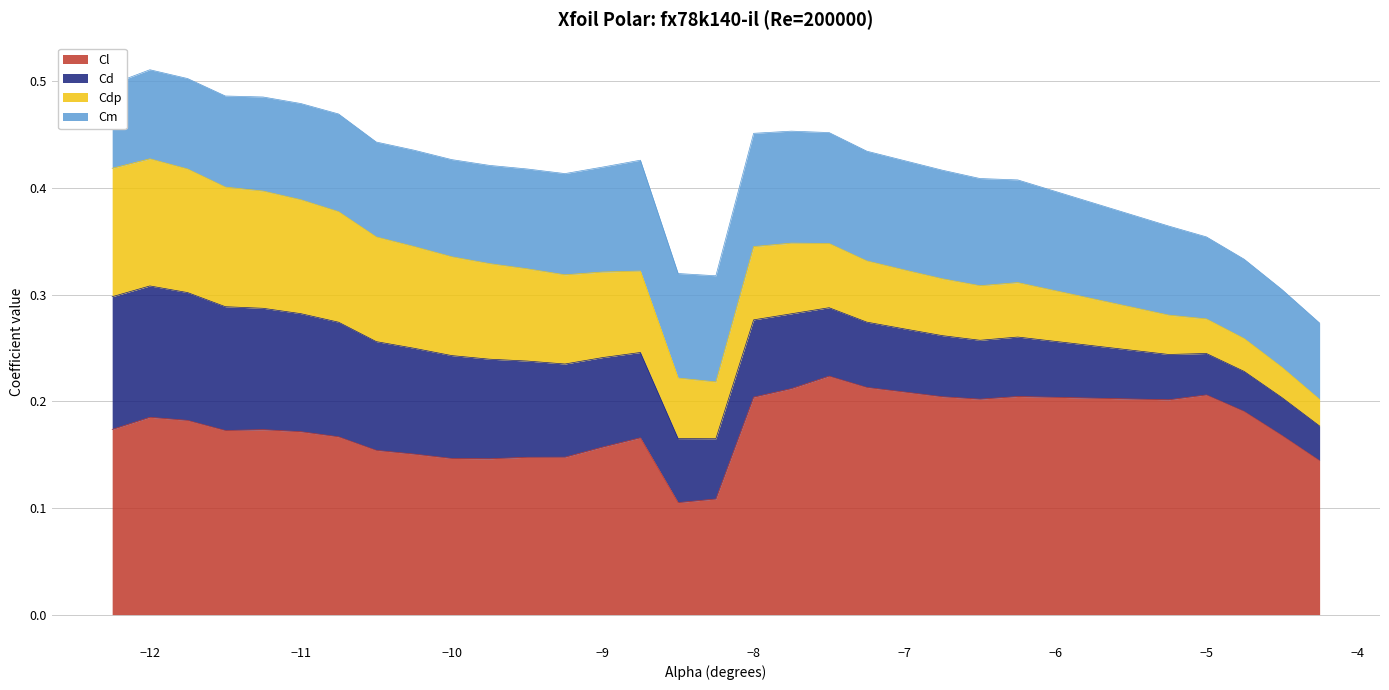

What position from the left is -8.25?

17